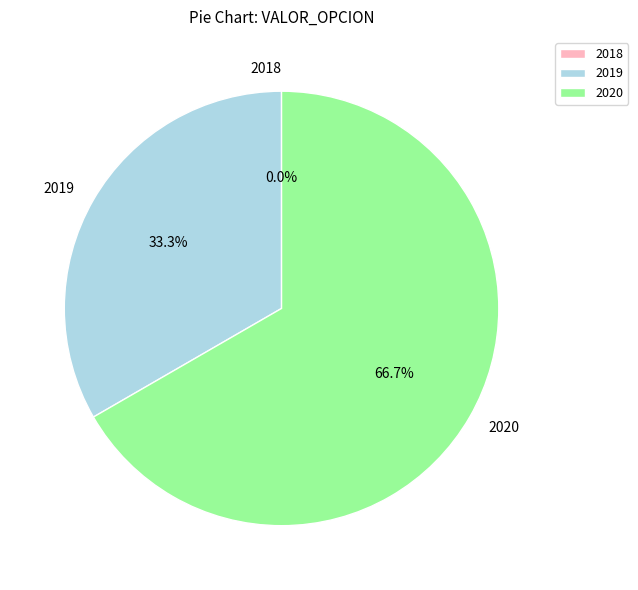

Between 2019 and 2020, which is larger?

2020